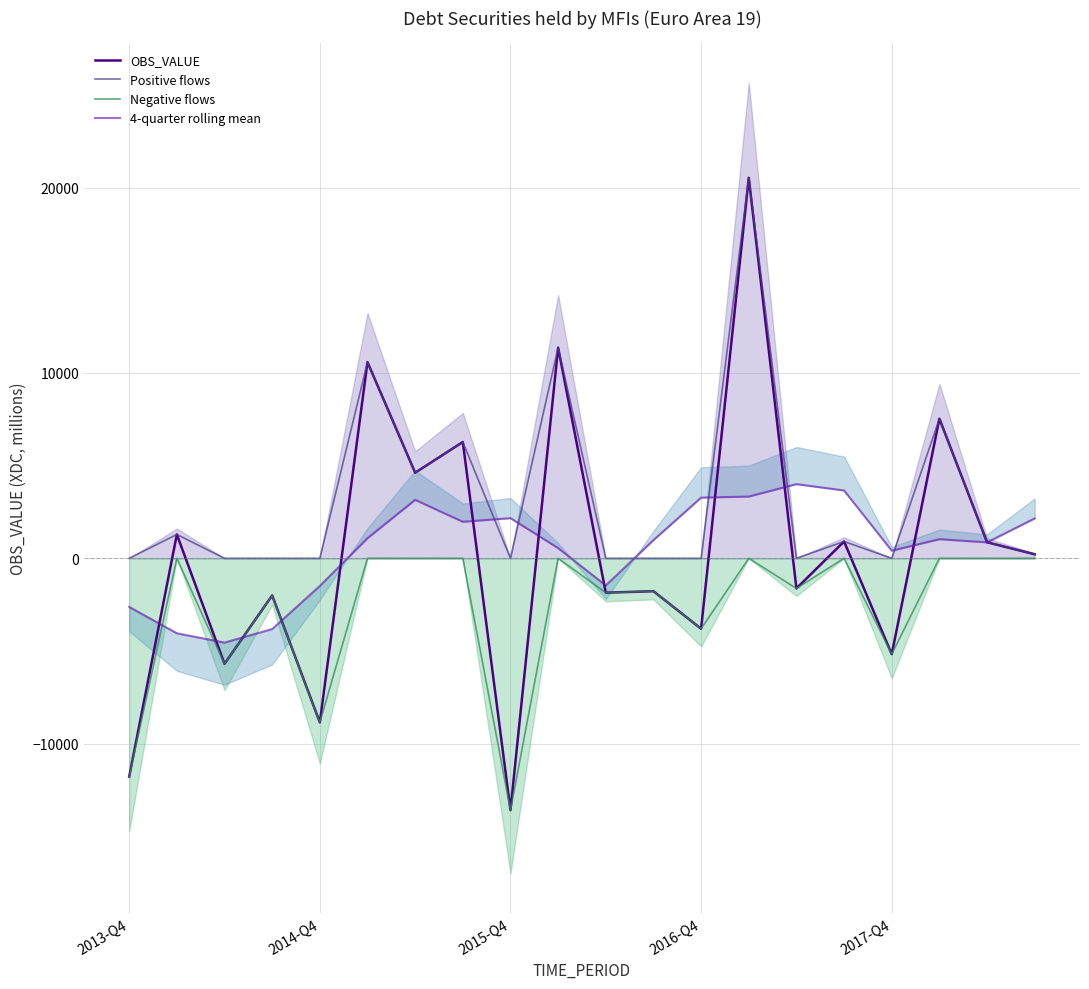

The value of Positive flows at 2014-Q4 is 11340.6. True or false?

False